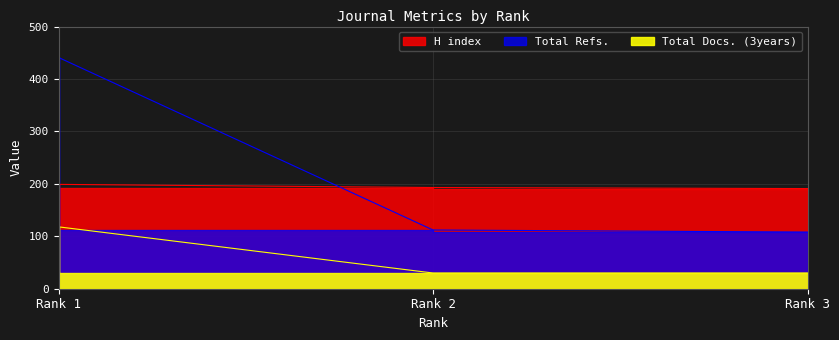

Which series has the widest spread of values?

Total Refs.